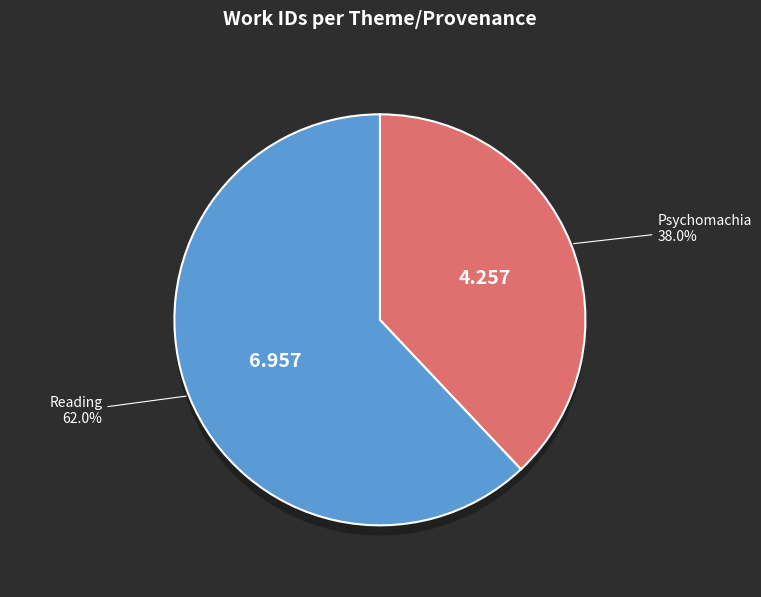

To the nearest percent, what portion does Psychomachia represent?

38%